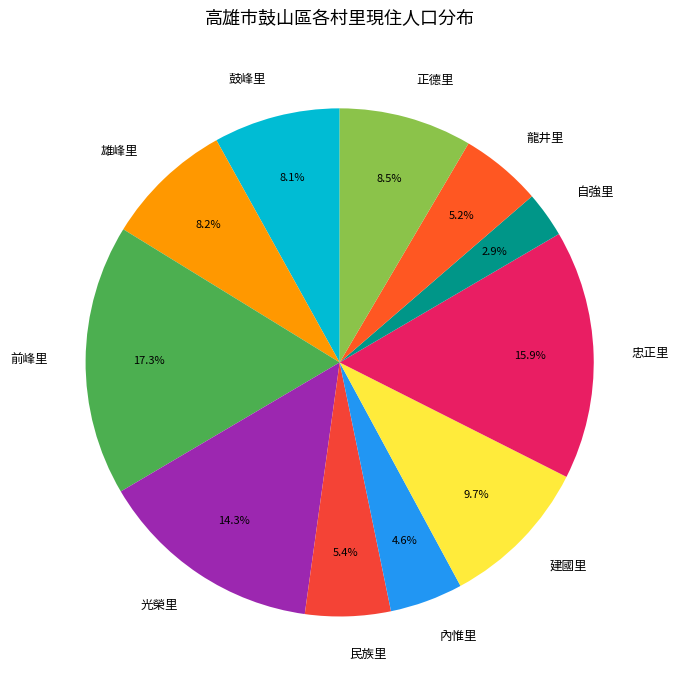

Is there any slice that represents more than half of the pie?

No